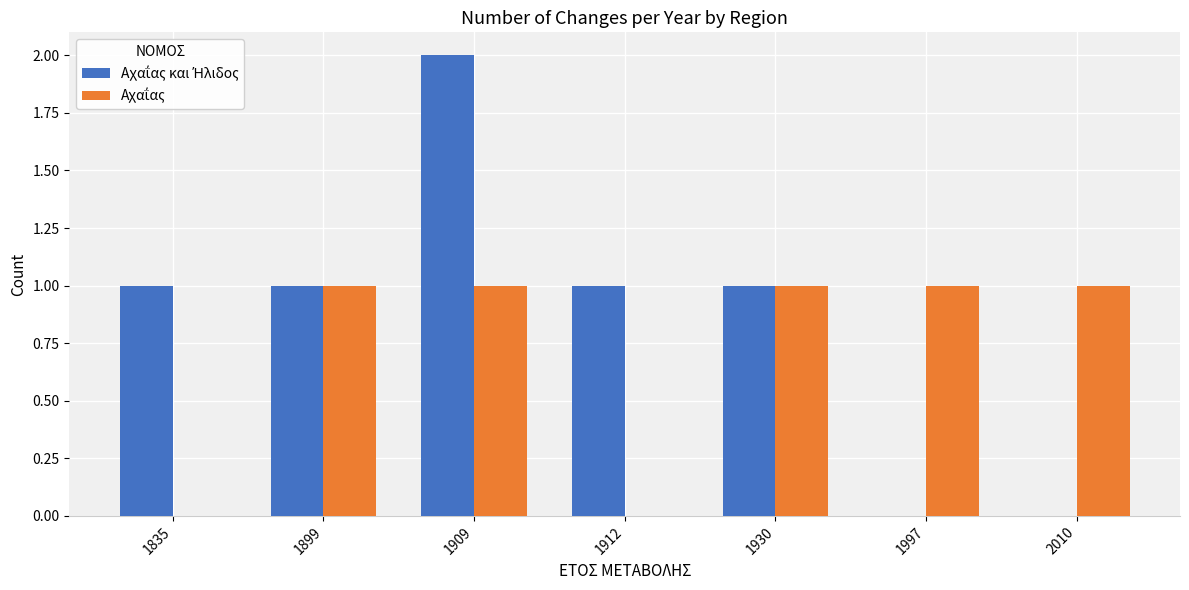

At which category is the sum across all series the highest?

1909